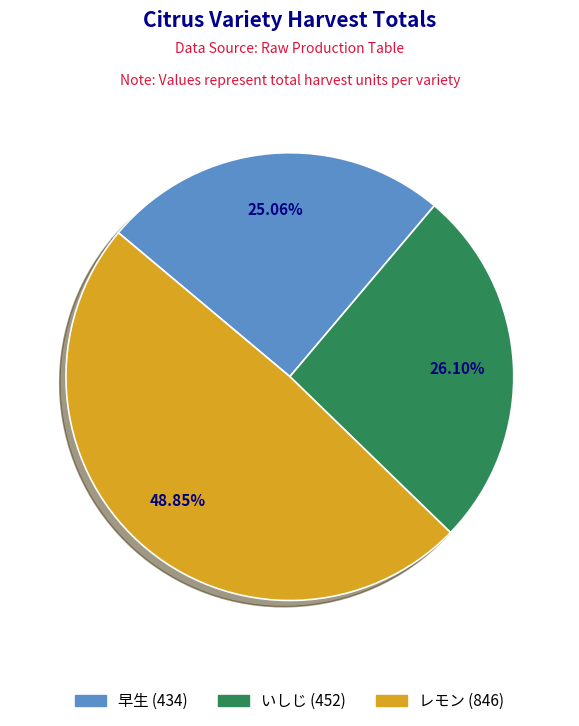

What is the ratio of the value at レモン to the value at 早生?

1.9